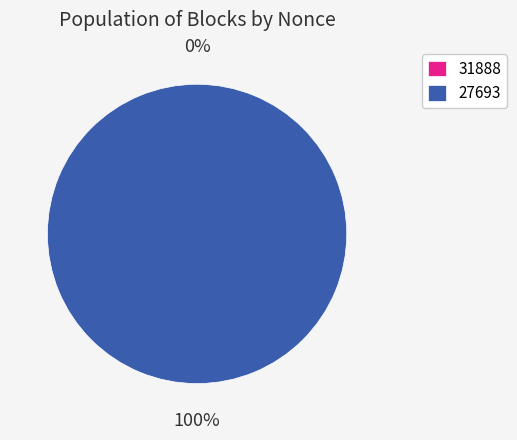

What is the majority slice?

27693